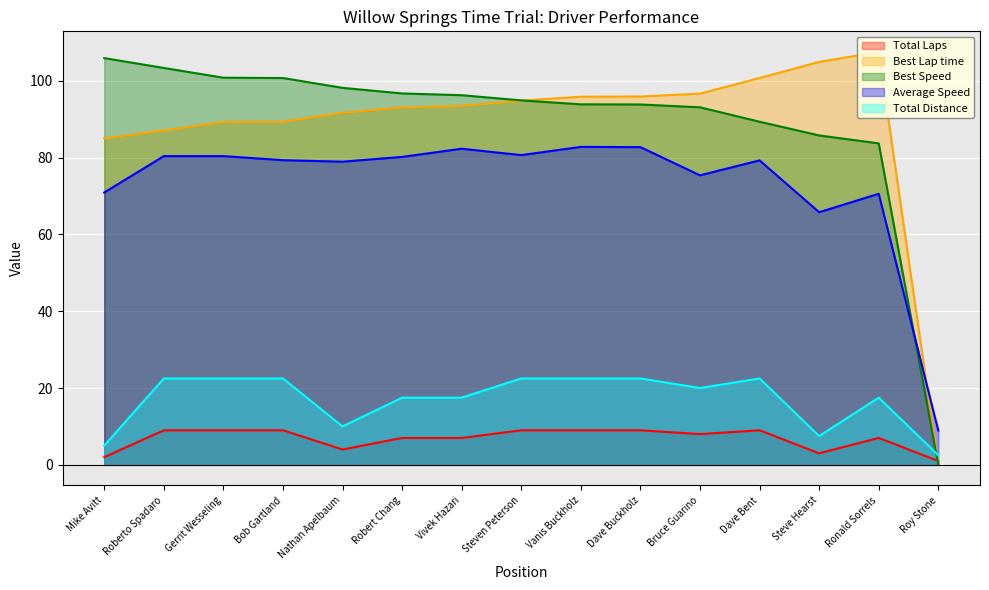

In Average Speed, how many points are lower than both neighbors (excluding endpoints)?

4